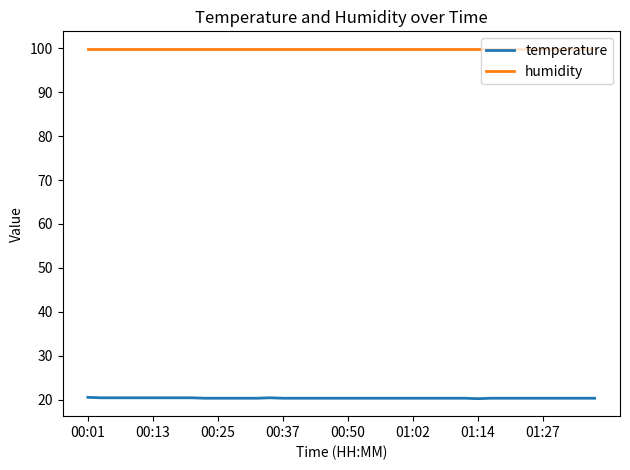

What are all the series names shown in the legend?

temperature, humidity